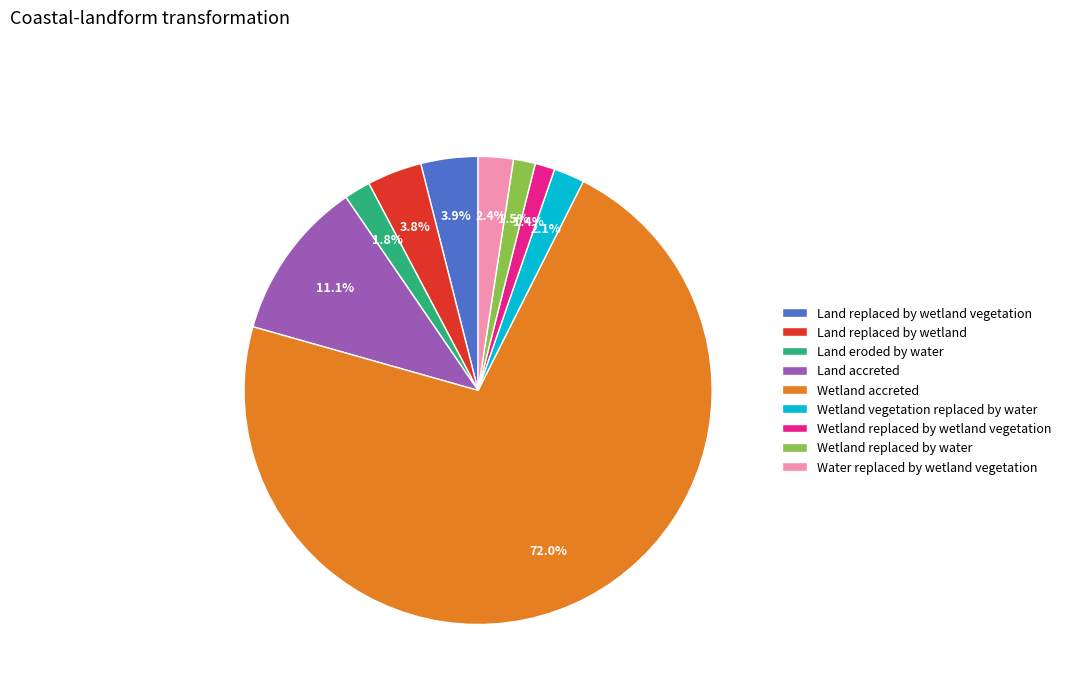

The Wetland accreted slice represents 62% of the pie. True or false?

False